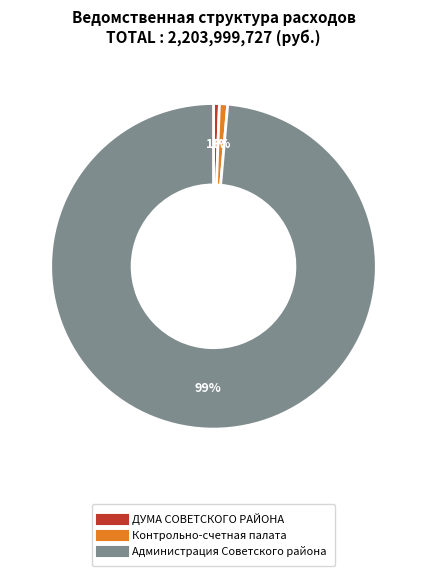

Is there a majority slice in this chart?

Yes